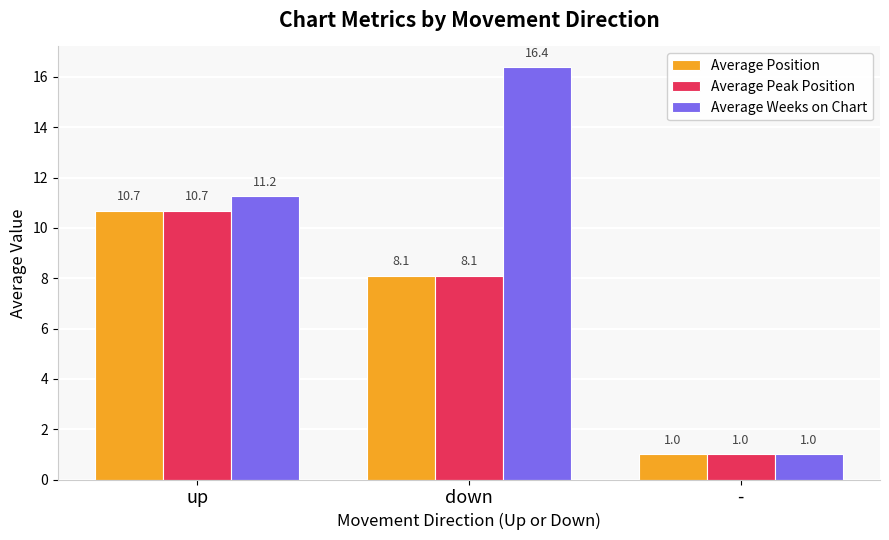

Which series has the widest spread of values?

Average Weeks on Chart